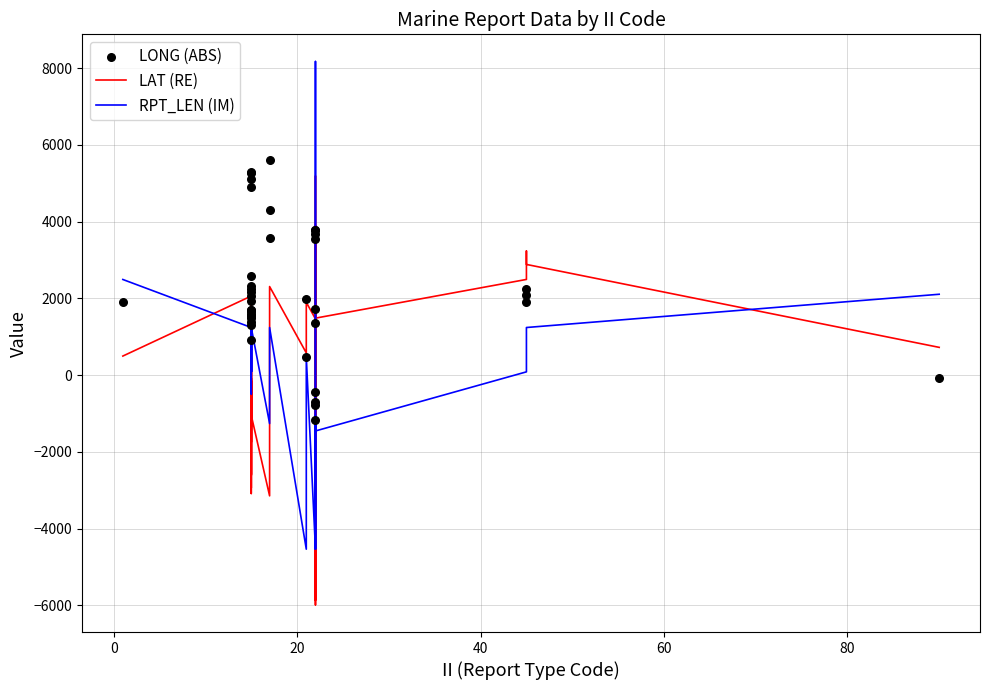

Which series reaches the minimum Y coordinate?

LAT (RE)